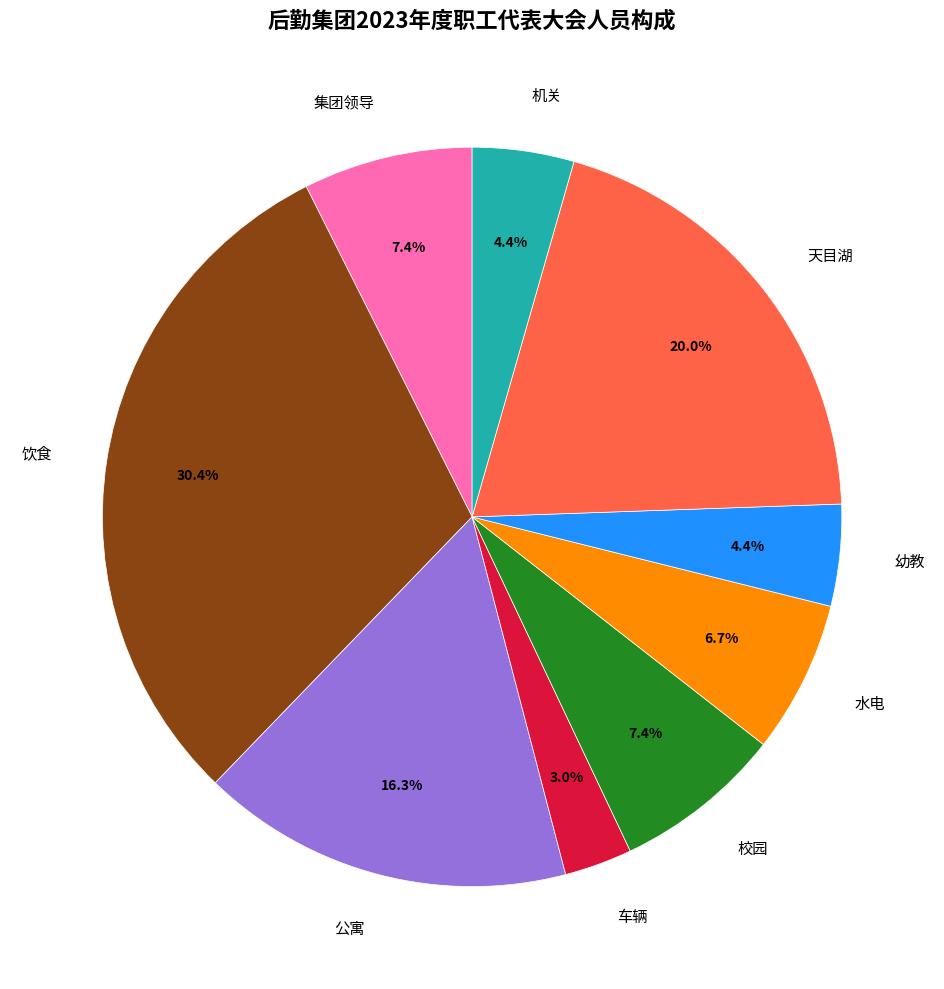

Does 幼教 account for over 50% of the chart?

No